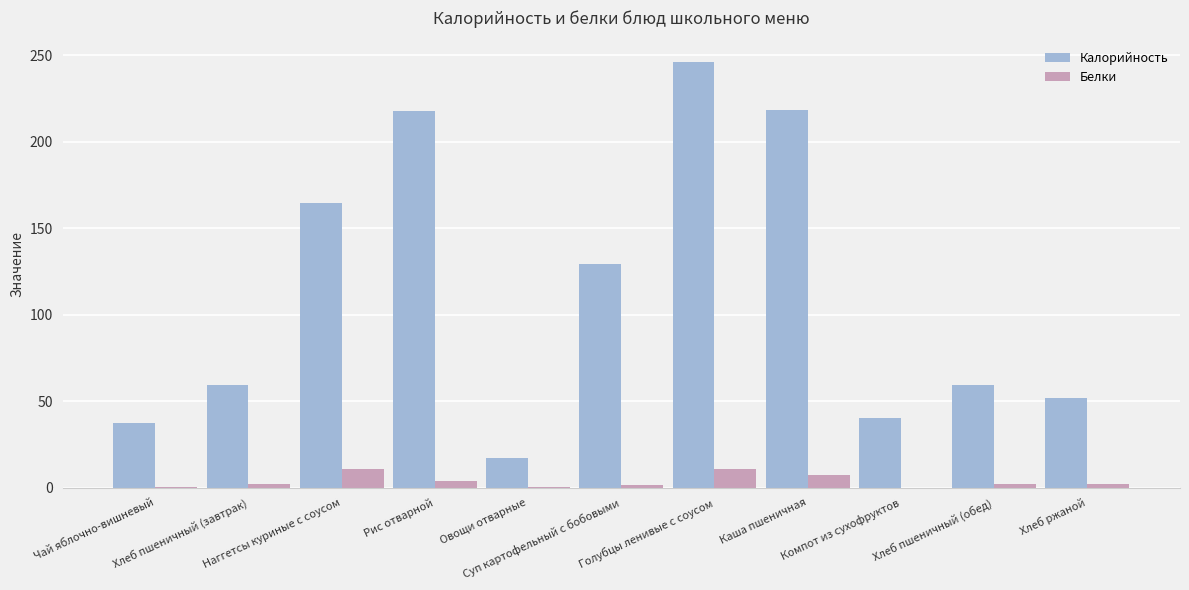

How many groups of bars are there?

11